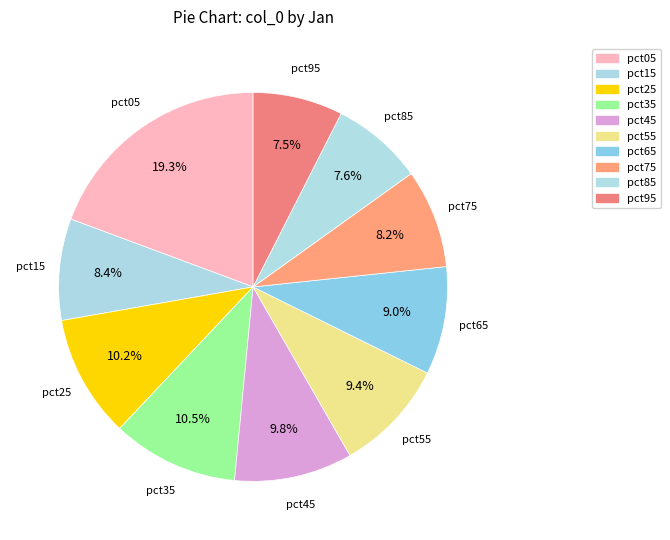

True or false: pct55 accounts for 19% of the total.

False